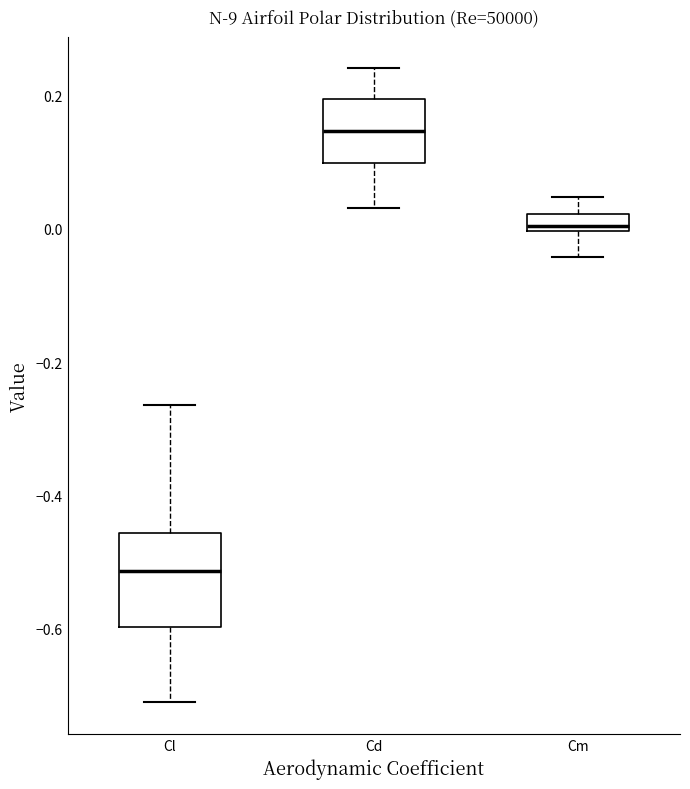

Where is the lower edge of the box for Cd on the y-axis? The values are not printed on the chart, so give them approximately, as read against the axis.

0.10